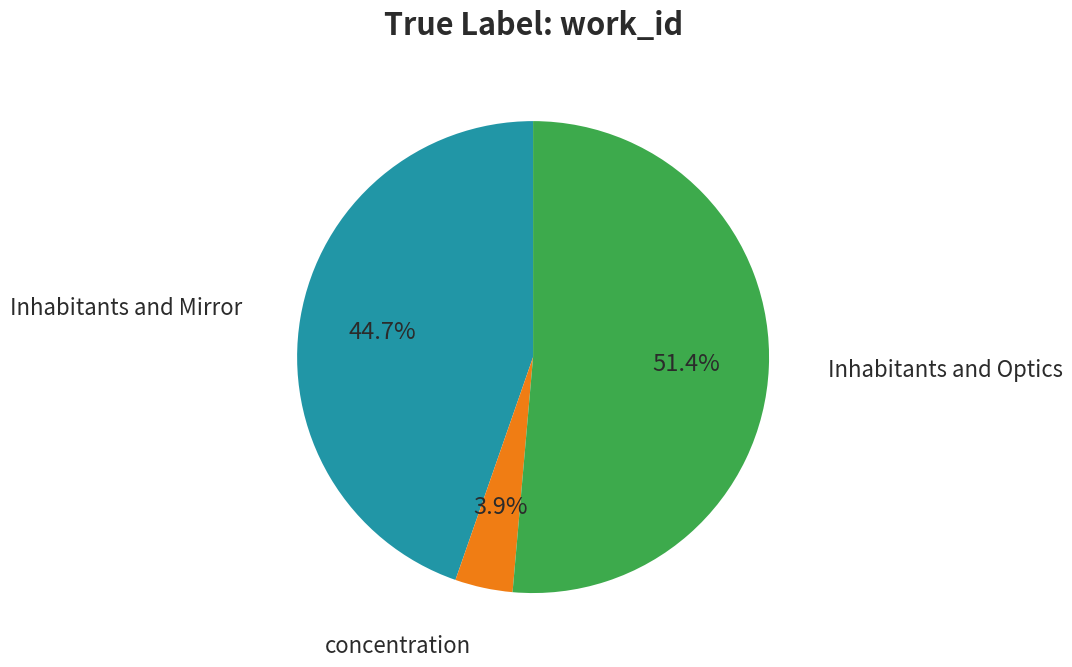

How many segments does this pie chart have?

3